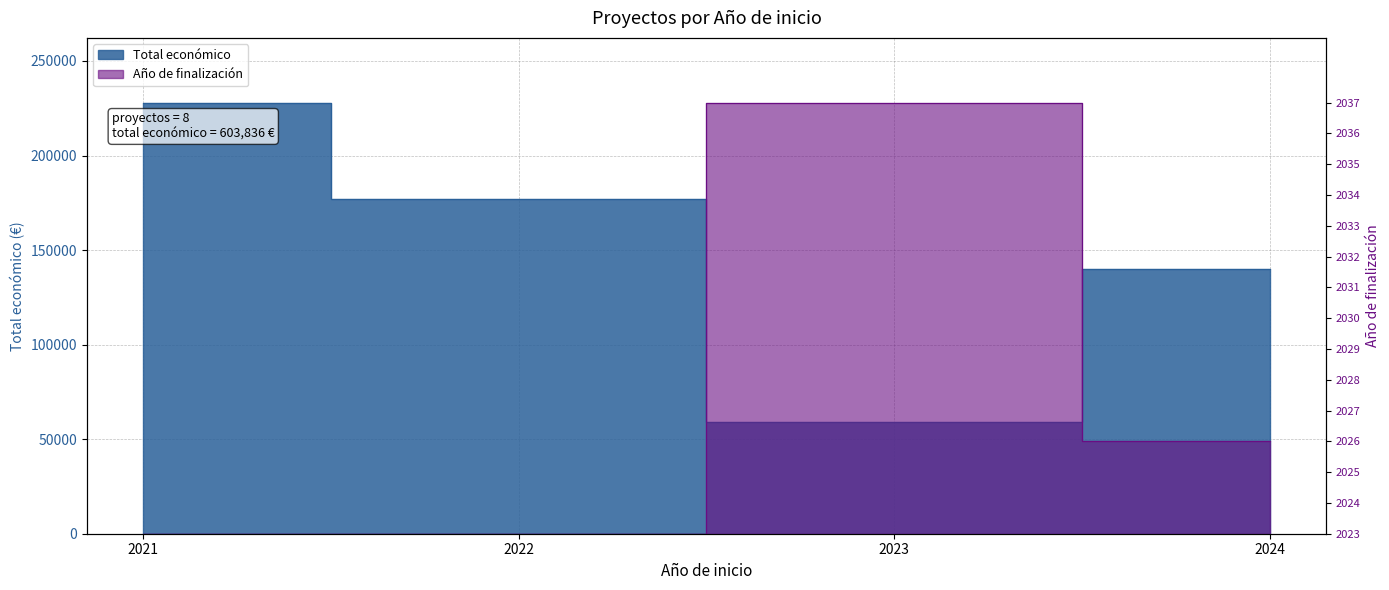

True or false: Total económico has a value of 68332.7 at 2024.

False